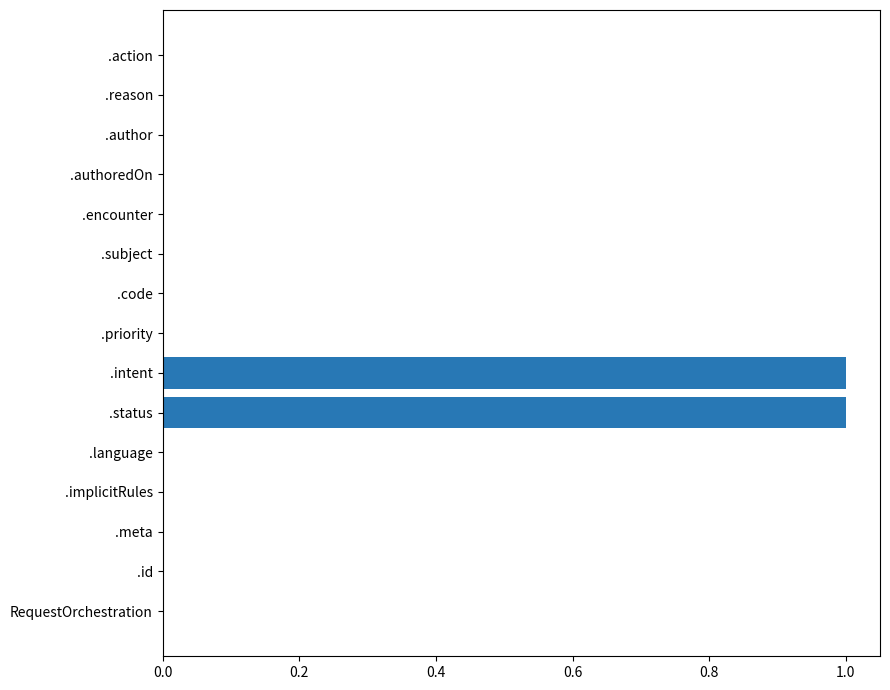

The chart shows a value of 0 at .subject. True or false?

True